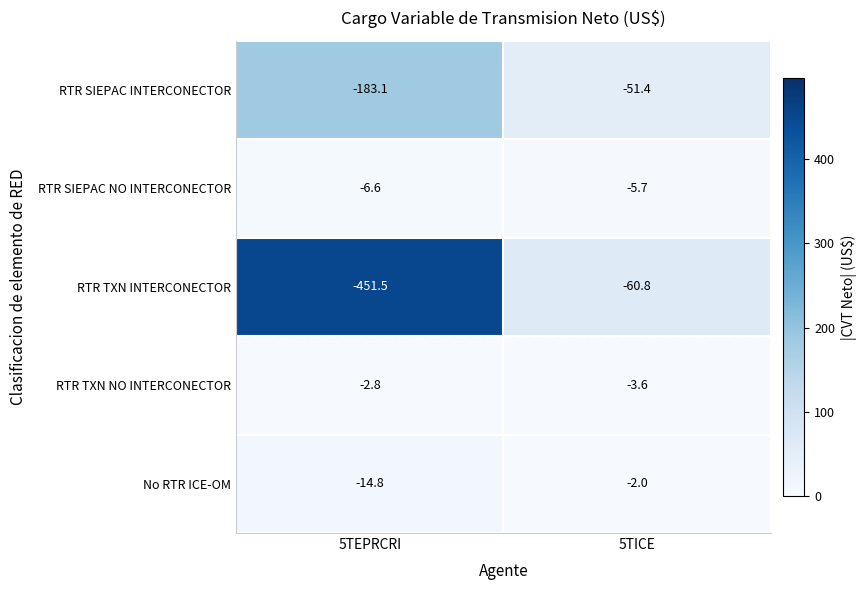

Which series has the widest spread of values?

RTR TXN INTERCONECTOR